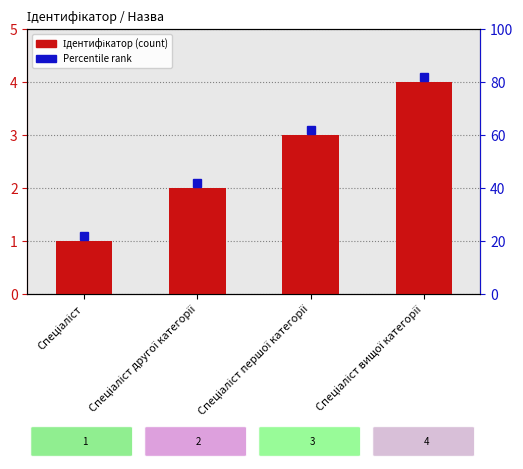

Reading left to right, transcribe all the data shown in this chart.

Спеціаліст=1	Спеціаліст другої категорії=2	Спеціаліст першої категорії=3	Спеціаліст вищої категорії=4